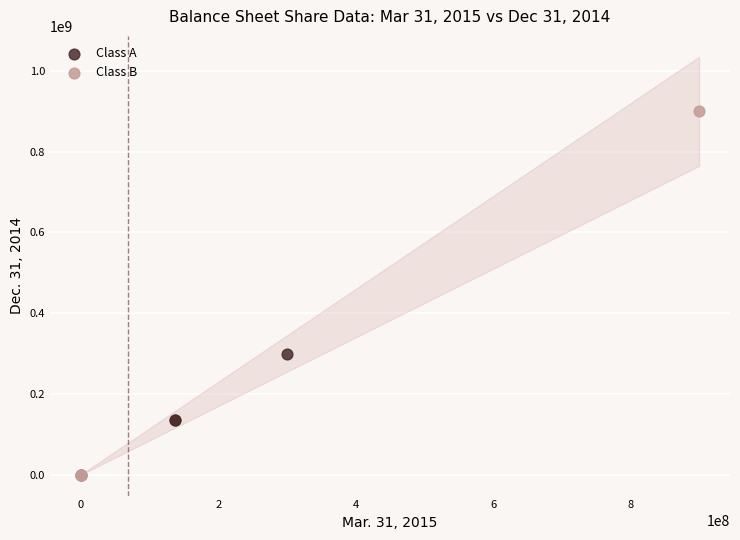

Which series has the largest Y range (max minus min)?

Class B